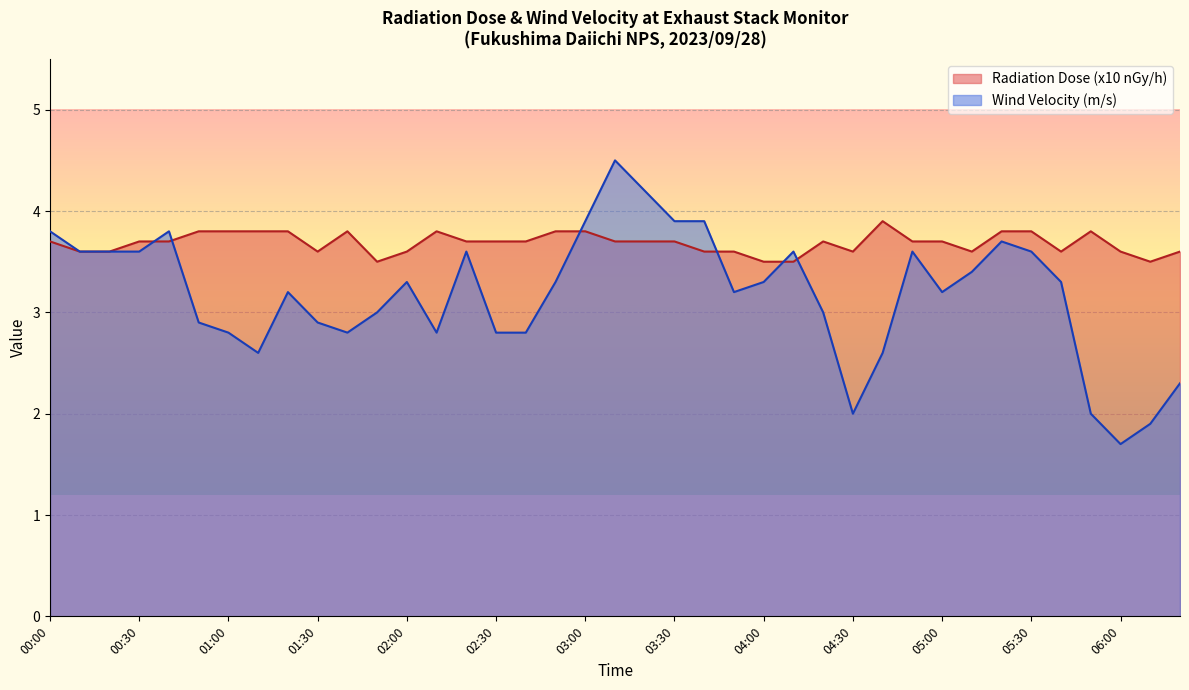

What is the sum of all Wind Velocity (m/s) values?

124.0